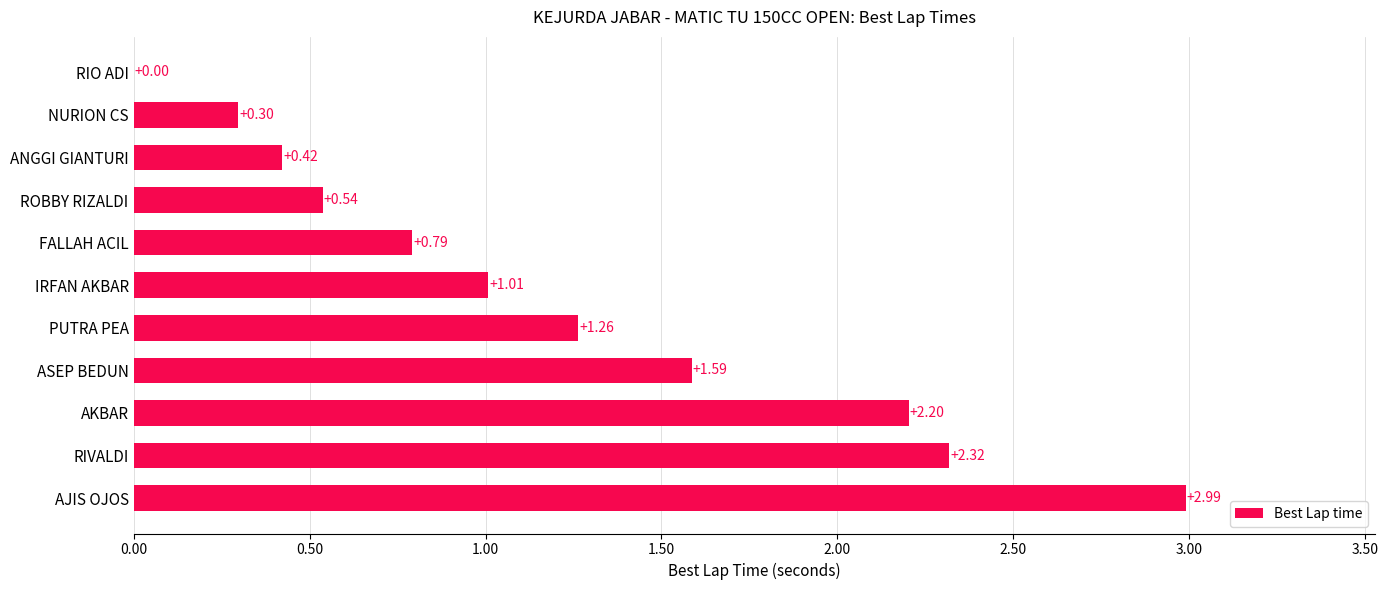

What is the change in value from FALLAH ACIL to AJIS OJOS?

+2.2